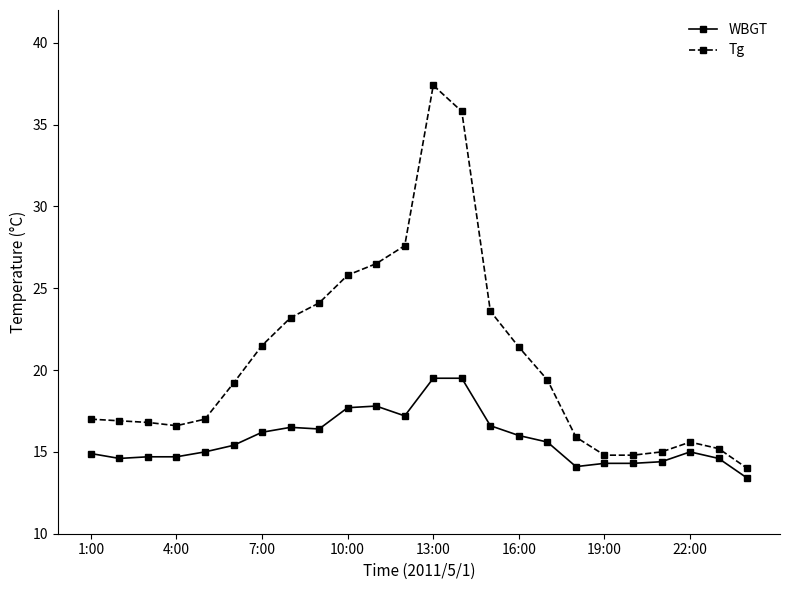

What is the value of the Tg point at the 15th from the left?

23.6